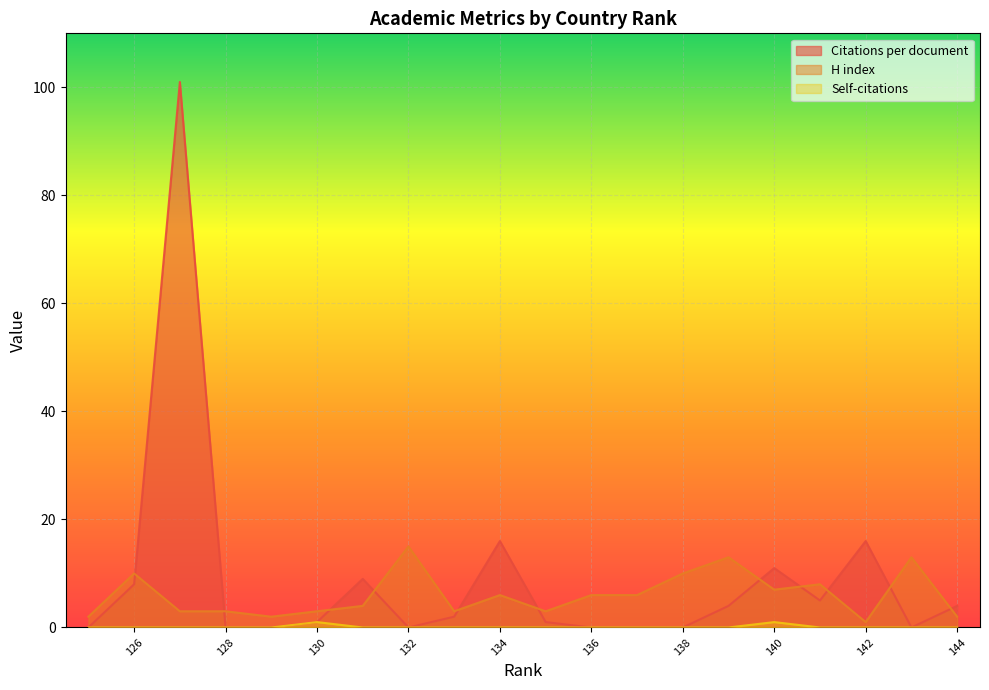

Which series has the largest total across all categories?

Citations per document